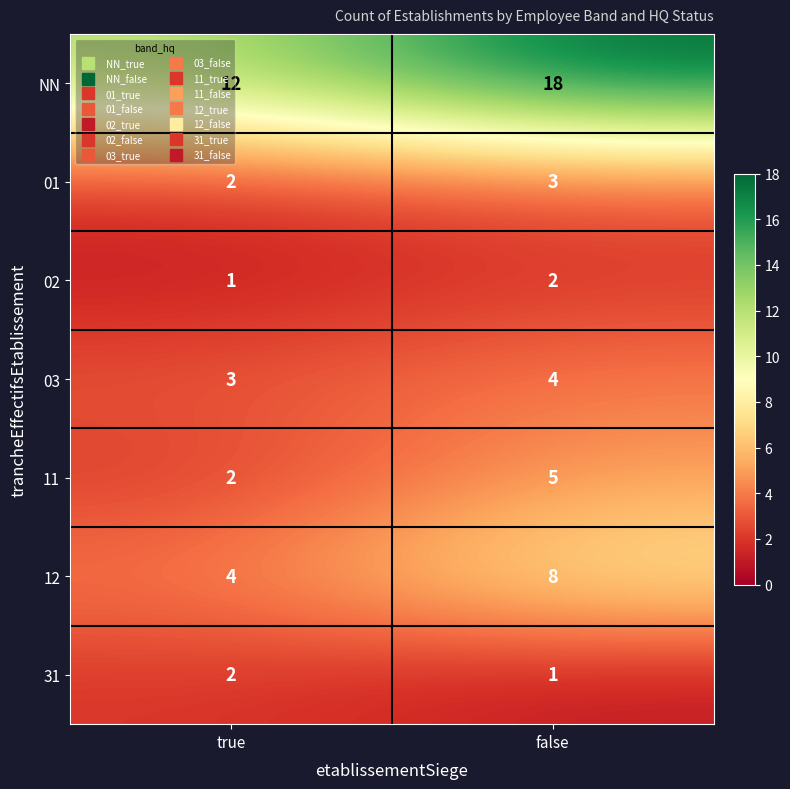

The 12 series shows 5 at false. True or false?

False